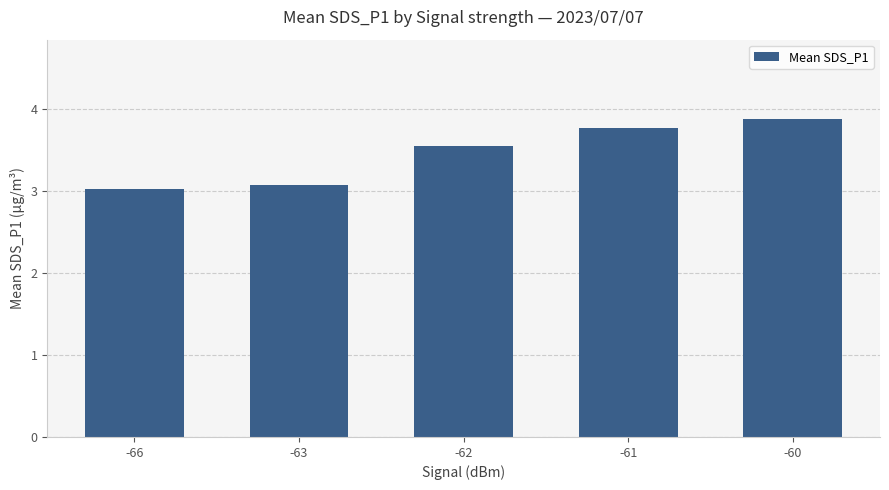

Between -62 and -61, which is larger?

-61